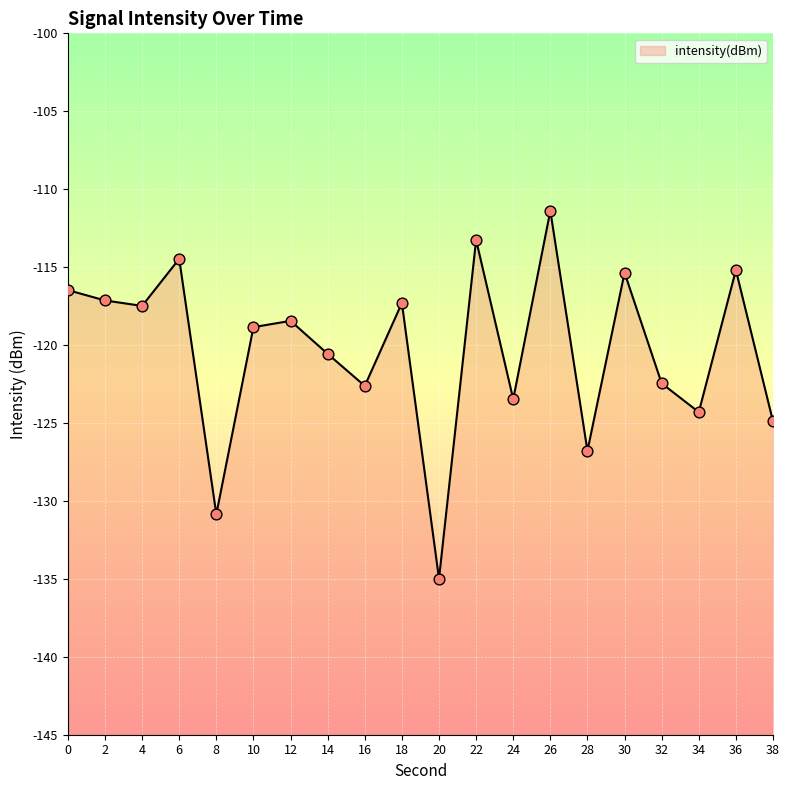

What is the change in value from 2 to 24?

-6.3